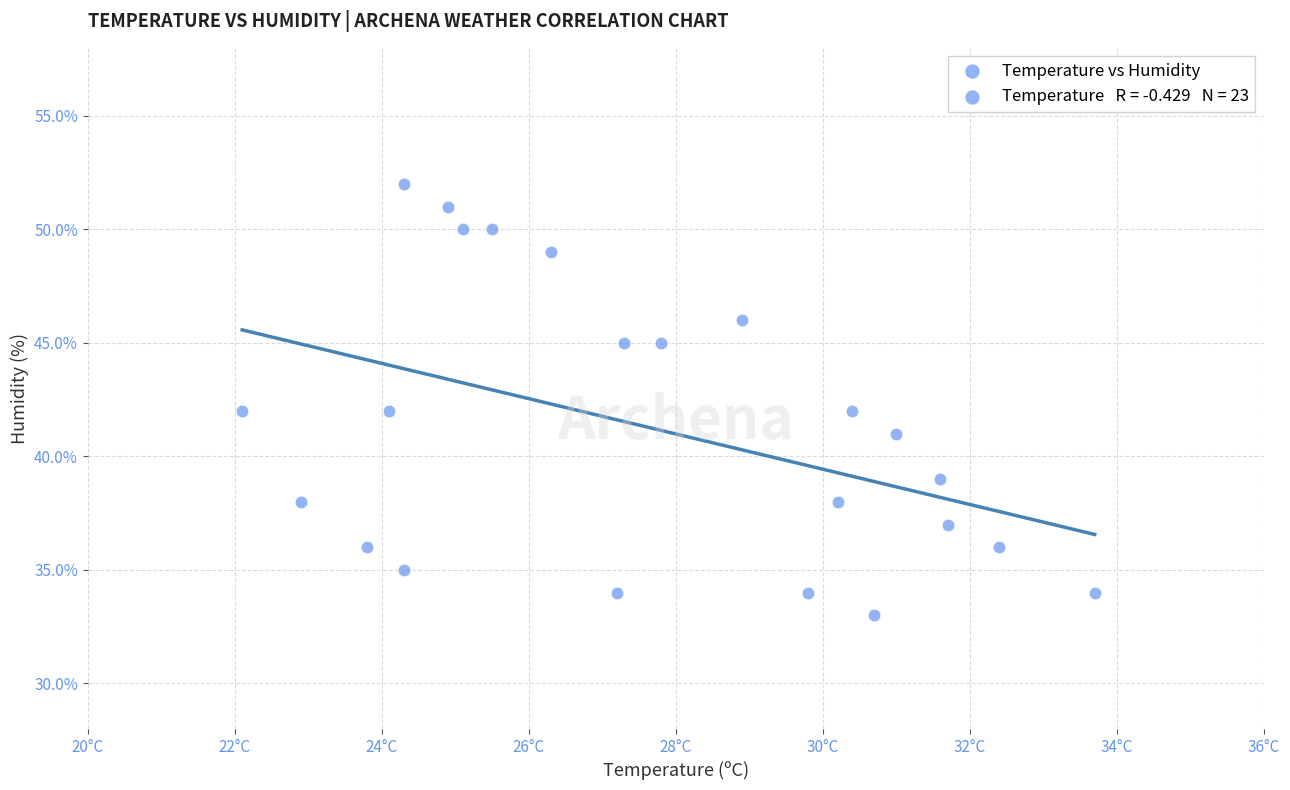

What is the range of Y values (max minus min)?

19